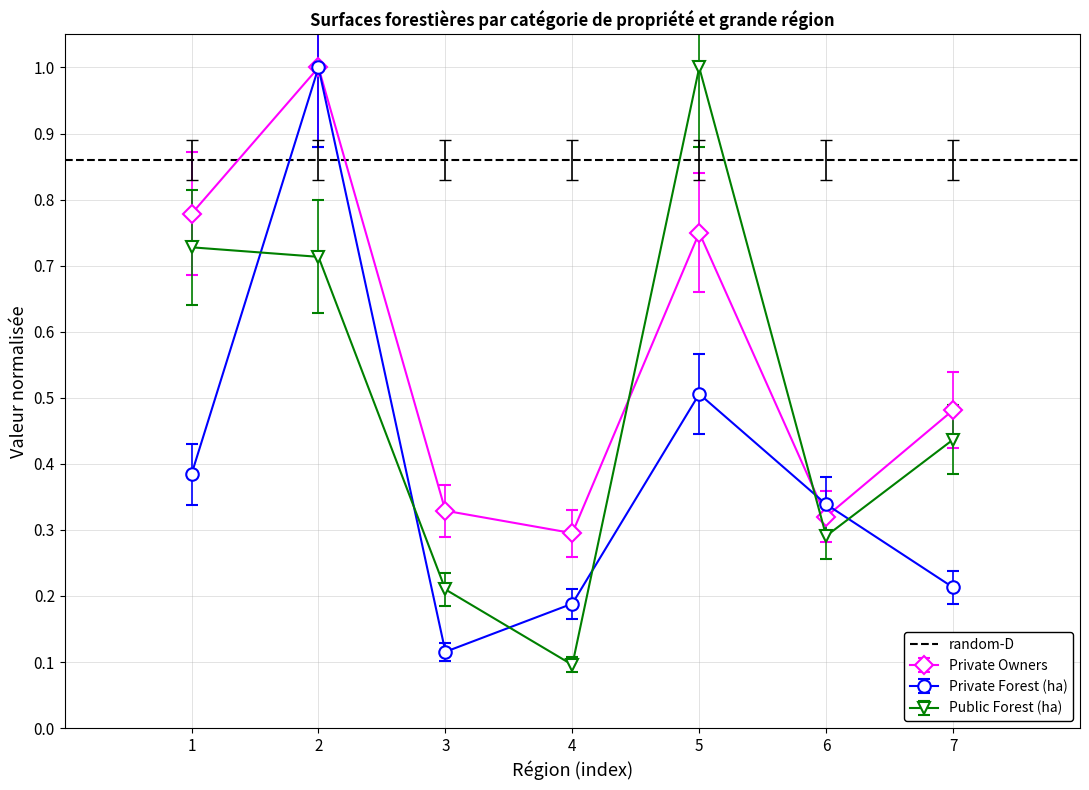

List the series in order of their peak value, lowest first.

Private Owners, Public Forest (ha), Private Forest (ha)